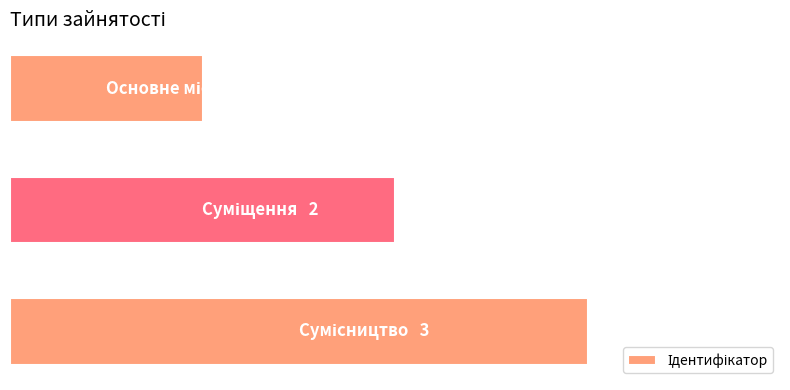

What is the smallest value displayed?

1